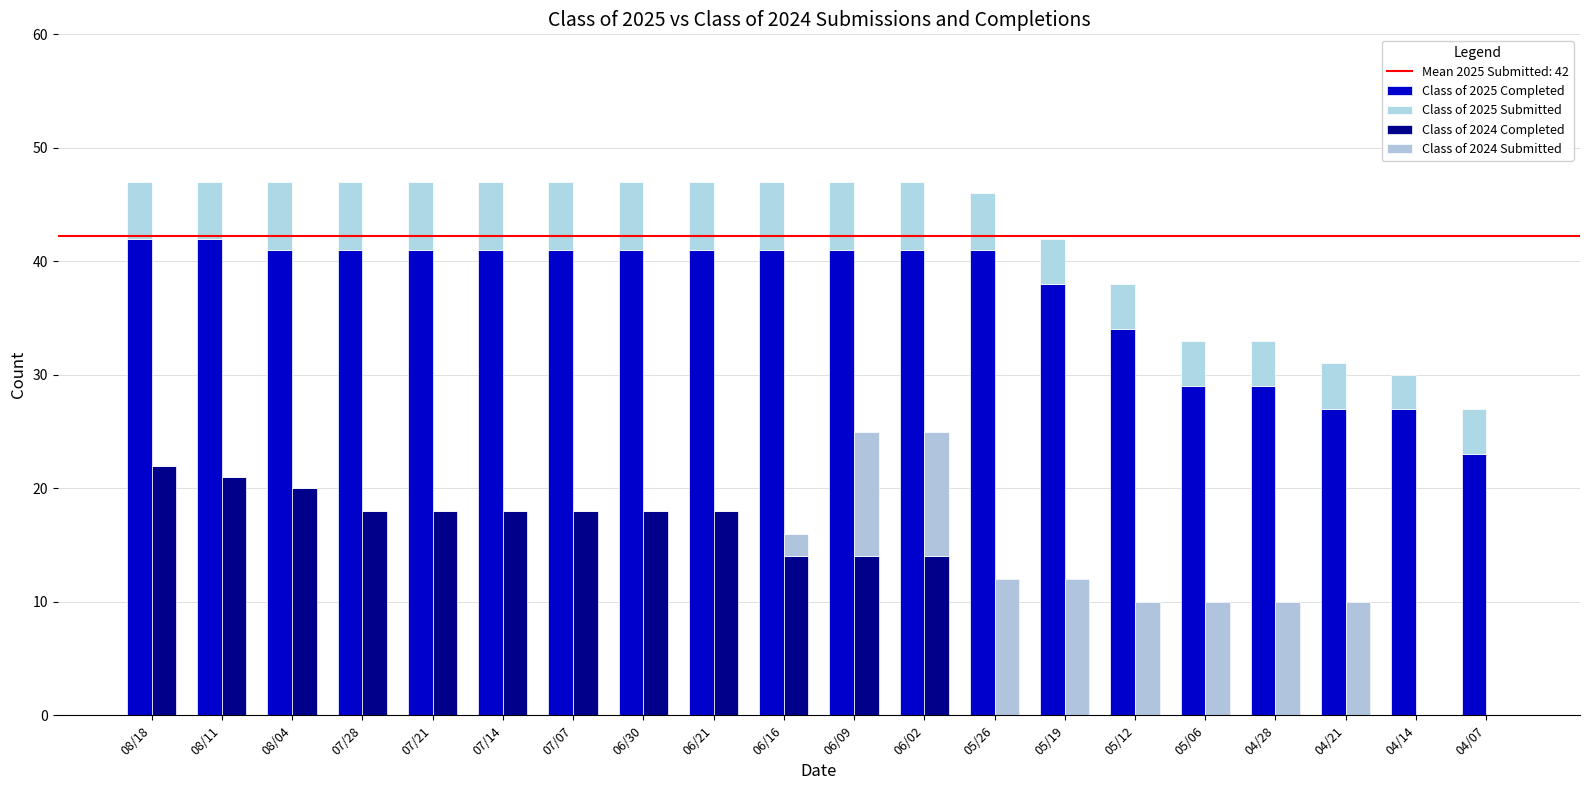

At which label is Class of 2024 Completed closest to 11?

05/26